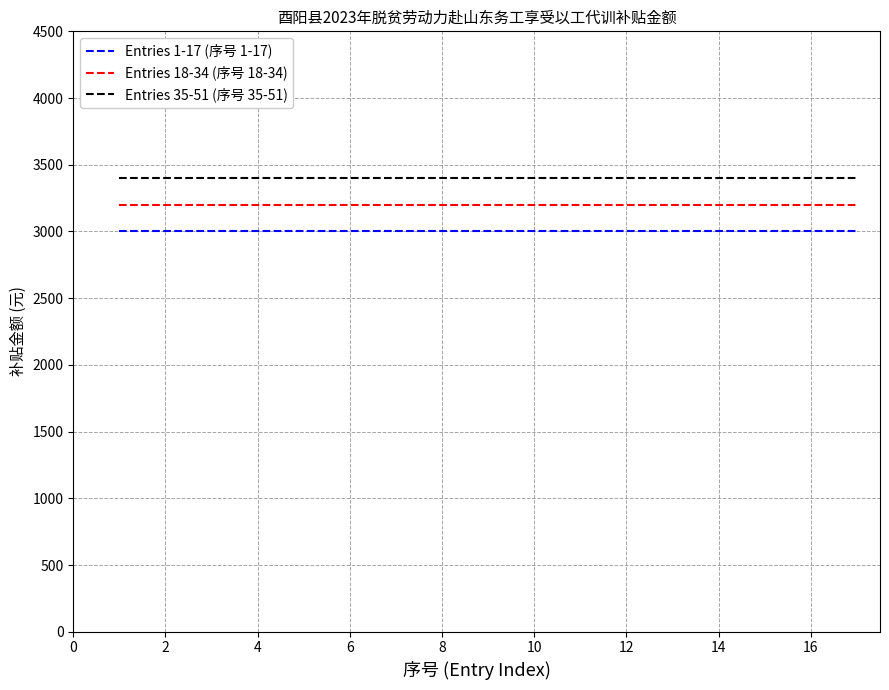

Which series has the largest total across all categories?

Entries 35-51 (序号 35-51)